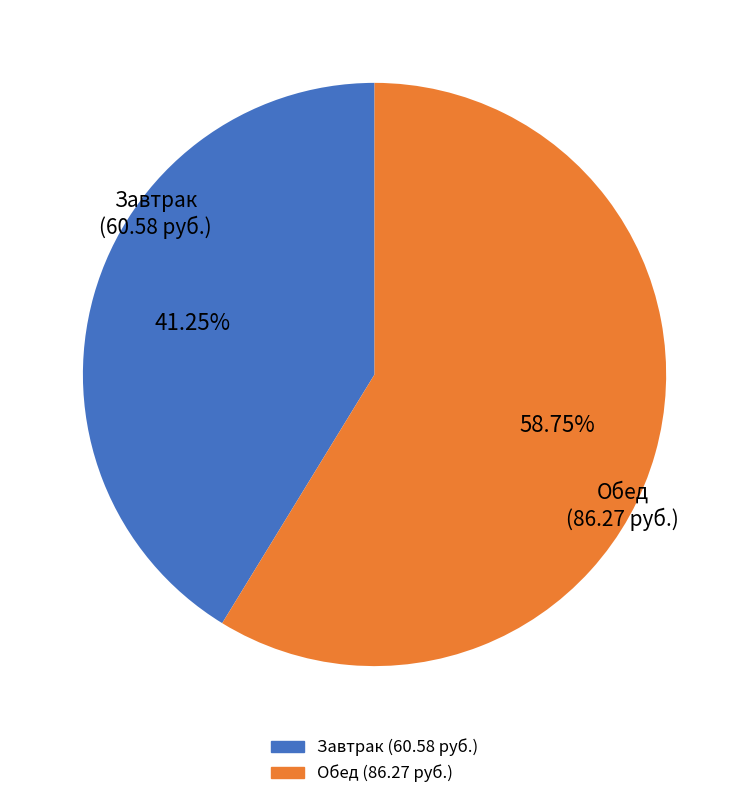

Which slice is the largest?

Обед